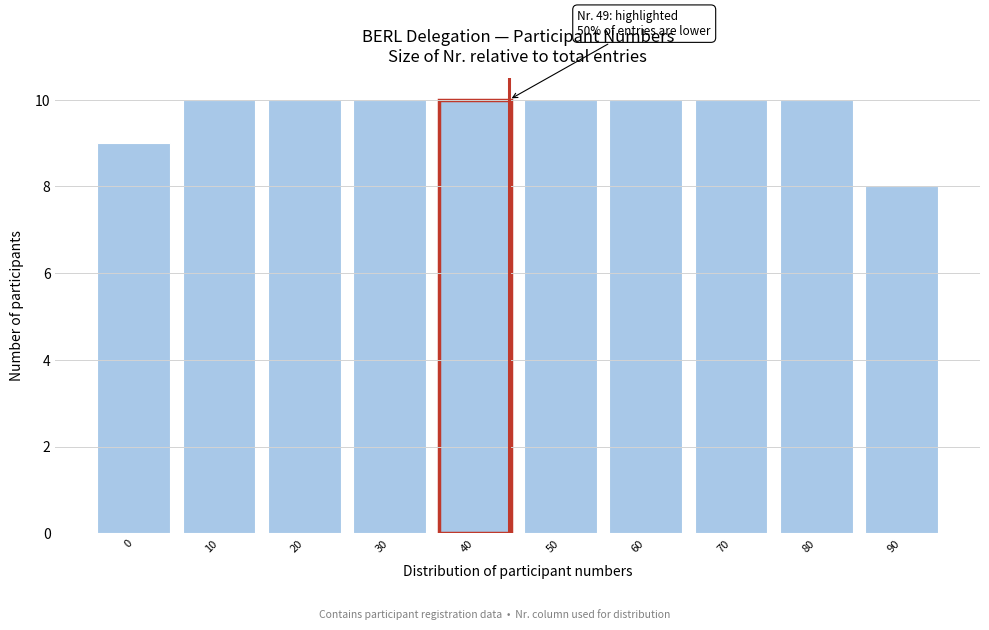

Reading left to right, extract all data points from this chart.

9	10	10	10	10	10	10	10	10	8